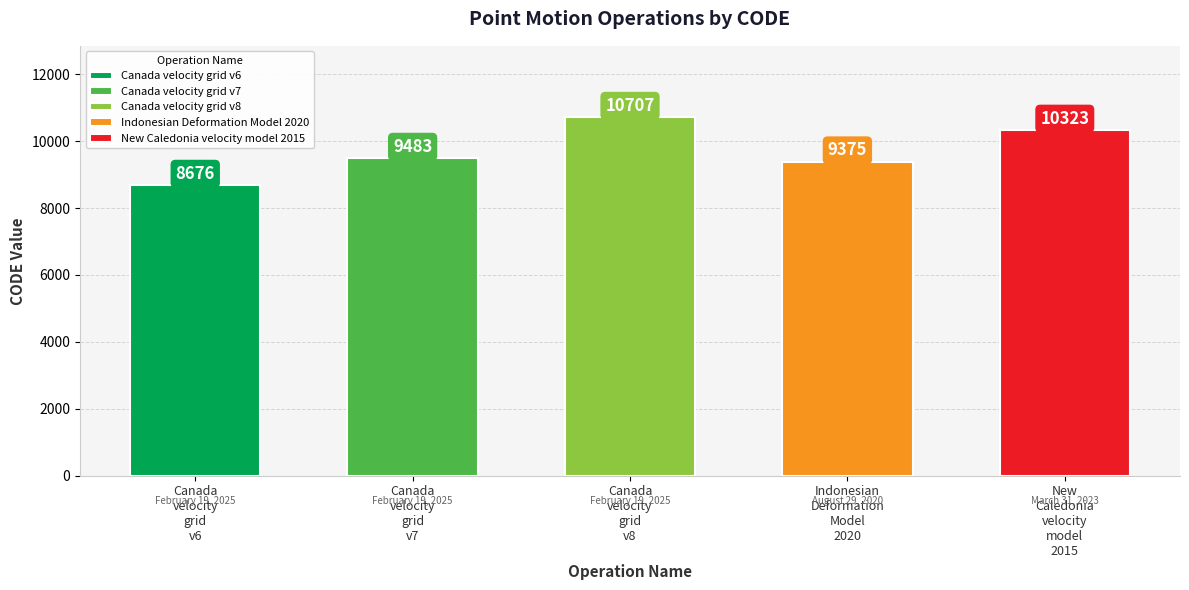

What is the ratio of the value at August 29, 2020 to the value at February 19, 2025?

1.0